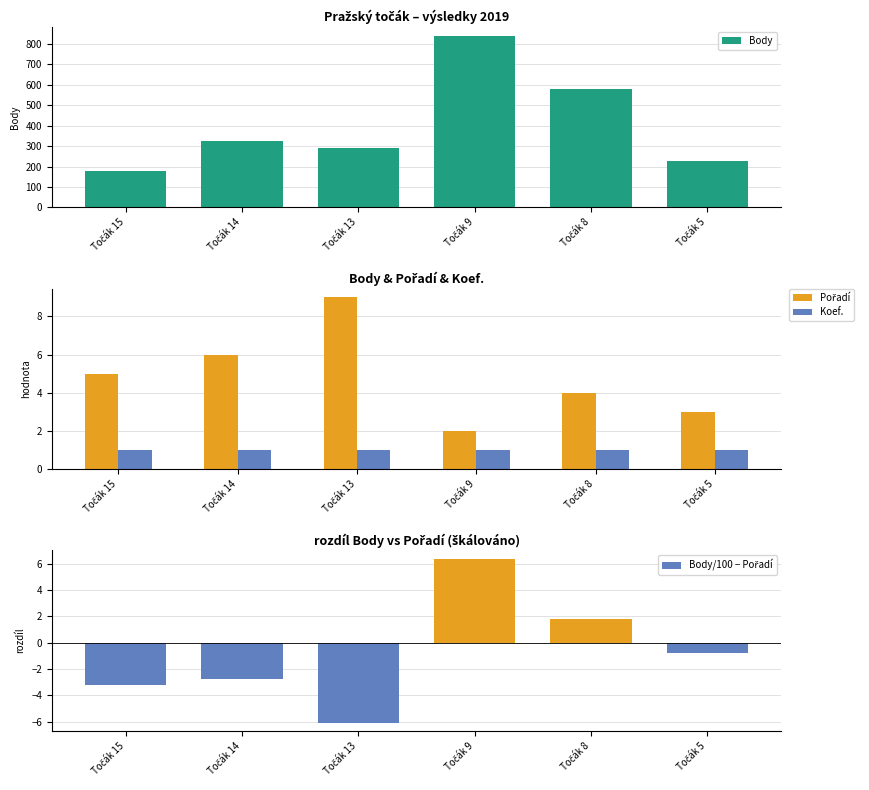

List the labels in order of Body/100 − Pořadí value, largest first.

Točák 9, Točák 8, Točák 5, Točák 14, Točák 15, Točák 13